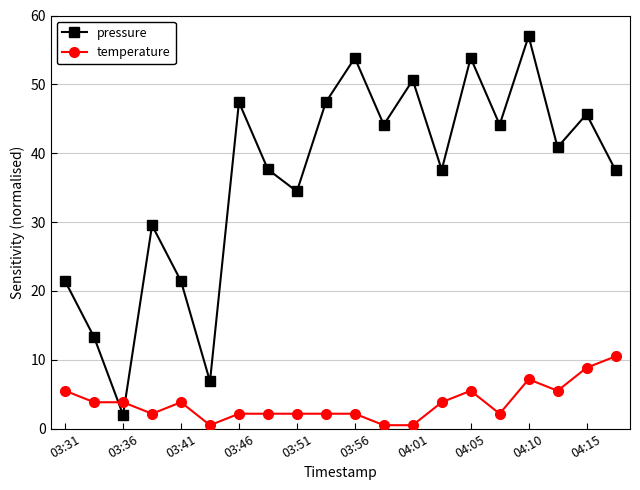

True or false: pressure has more than 0 points higher than both neighbors.

True